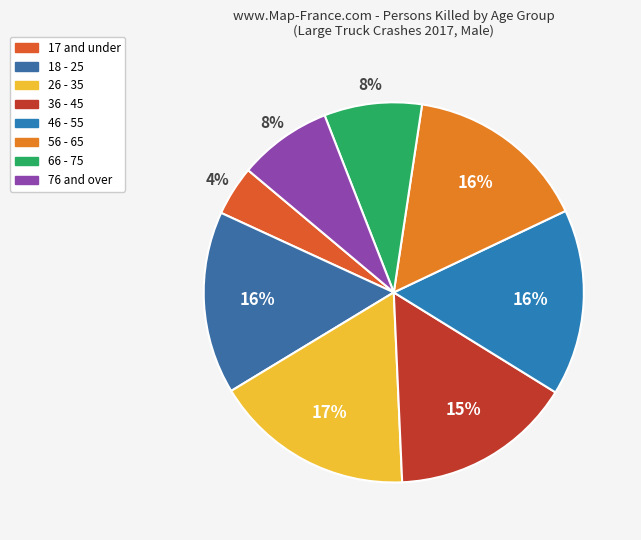

To the nearest percent, what percentage of the pie is 26 - 35?

17%